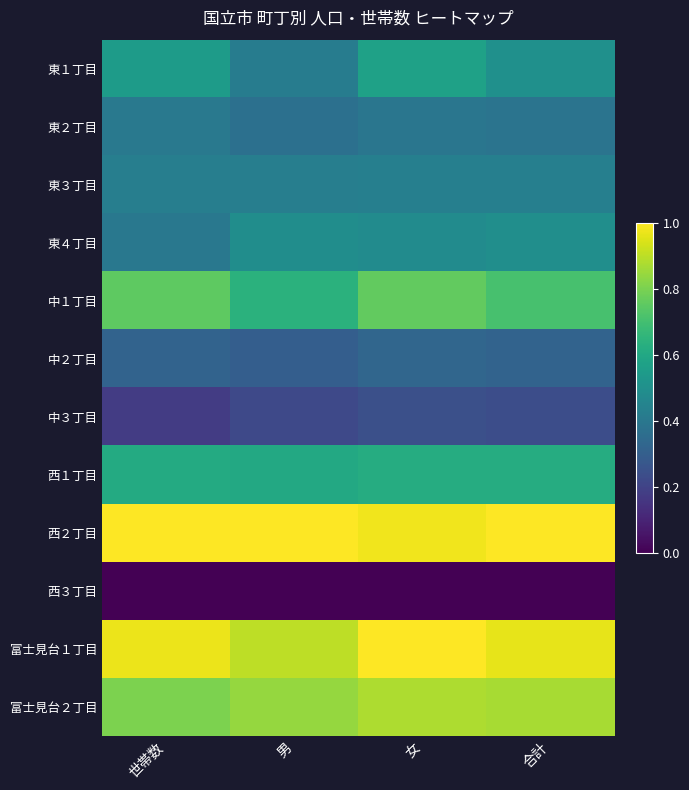

How many data points does each series have?

4